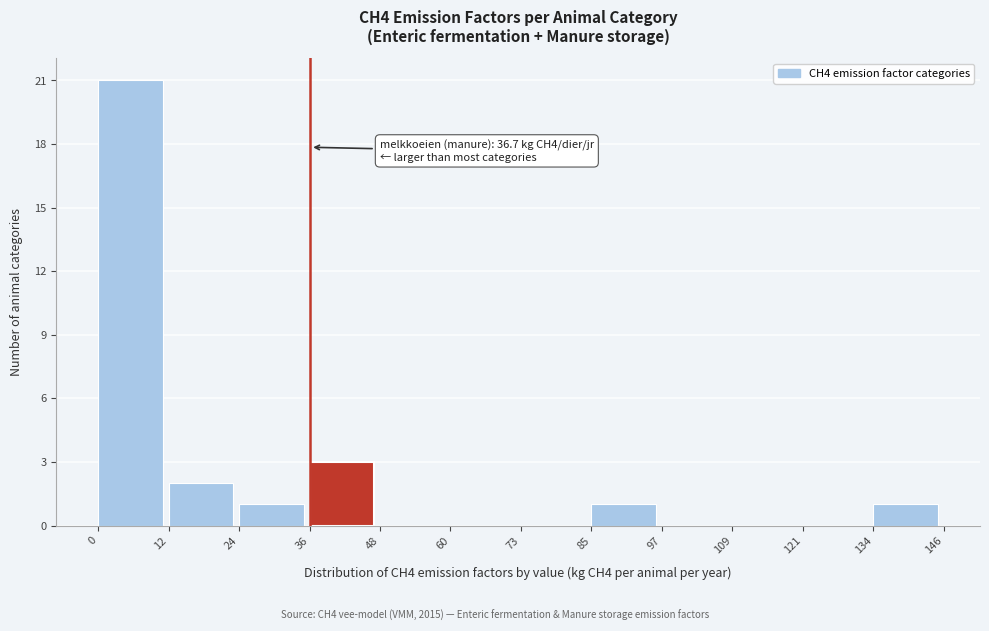

Which range on the x-axis has the tallest bar?

0 to 12